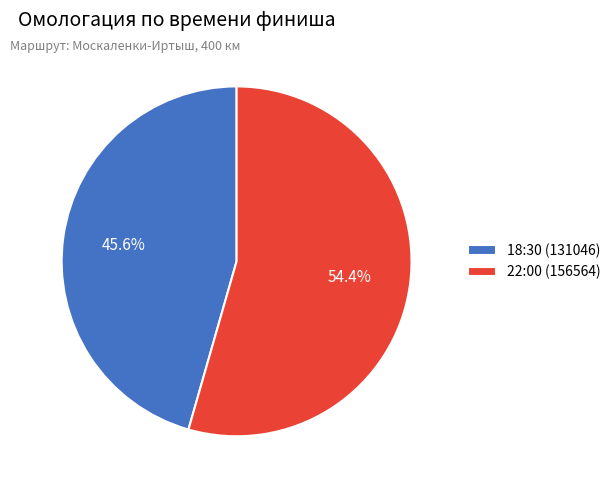

To the nearest percent, what percentage of the pie is 22:00 (156564)?

54%